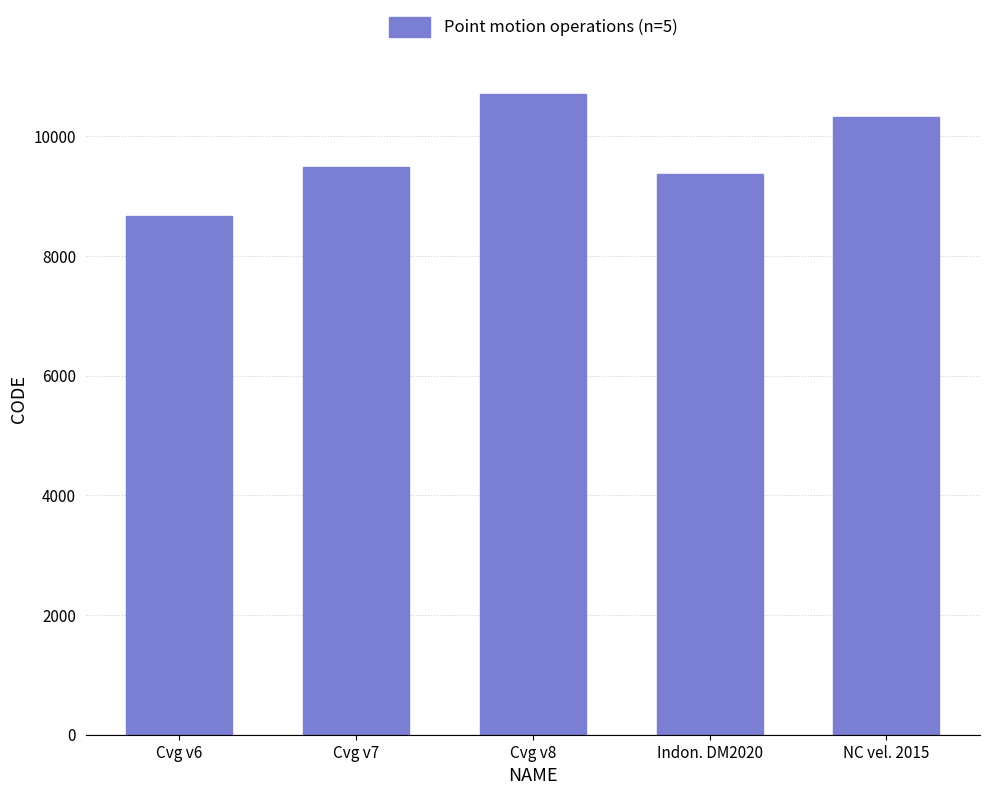

What is the ratio of the value at NC vel. 2015 to the value at Cvg v8?

1.0